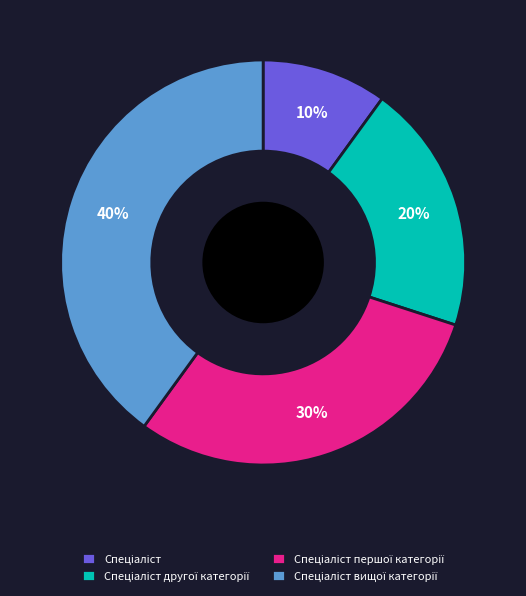

Is there any slice that represents more than half of the pie?

No